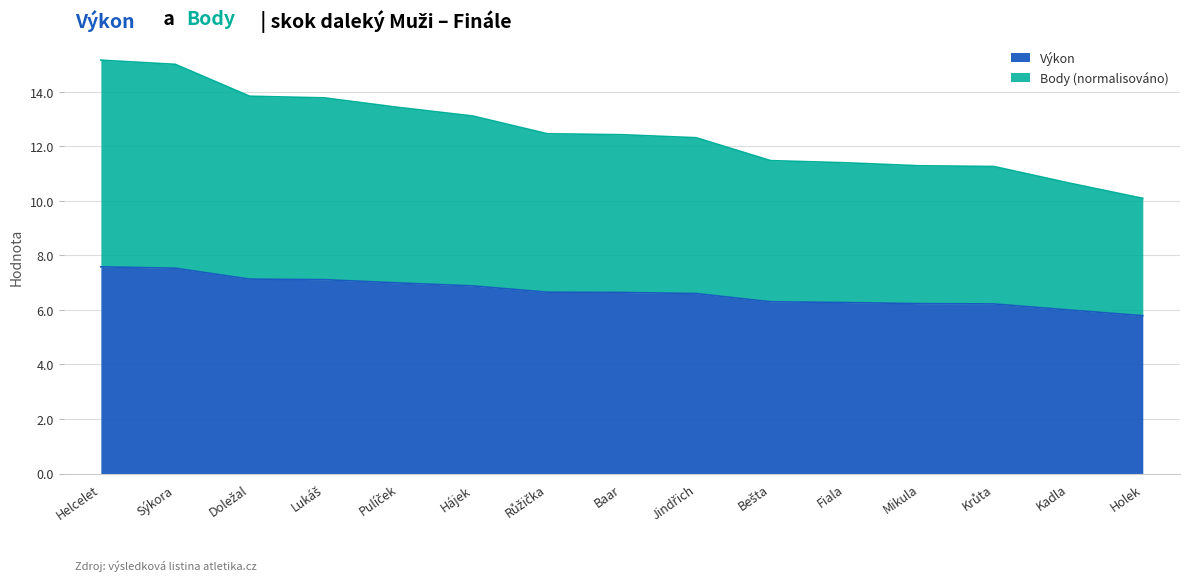

Which series has the widest spread of values?

Body